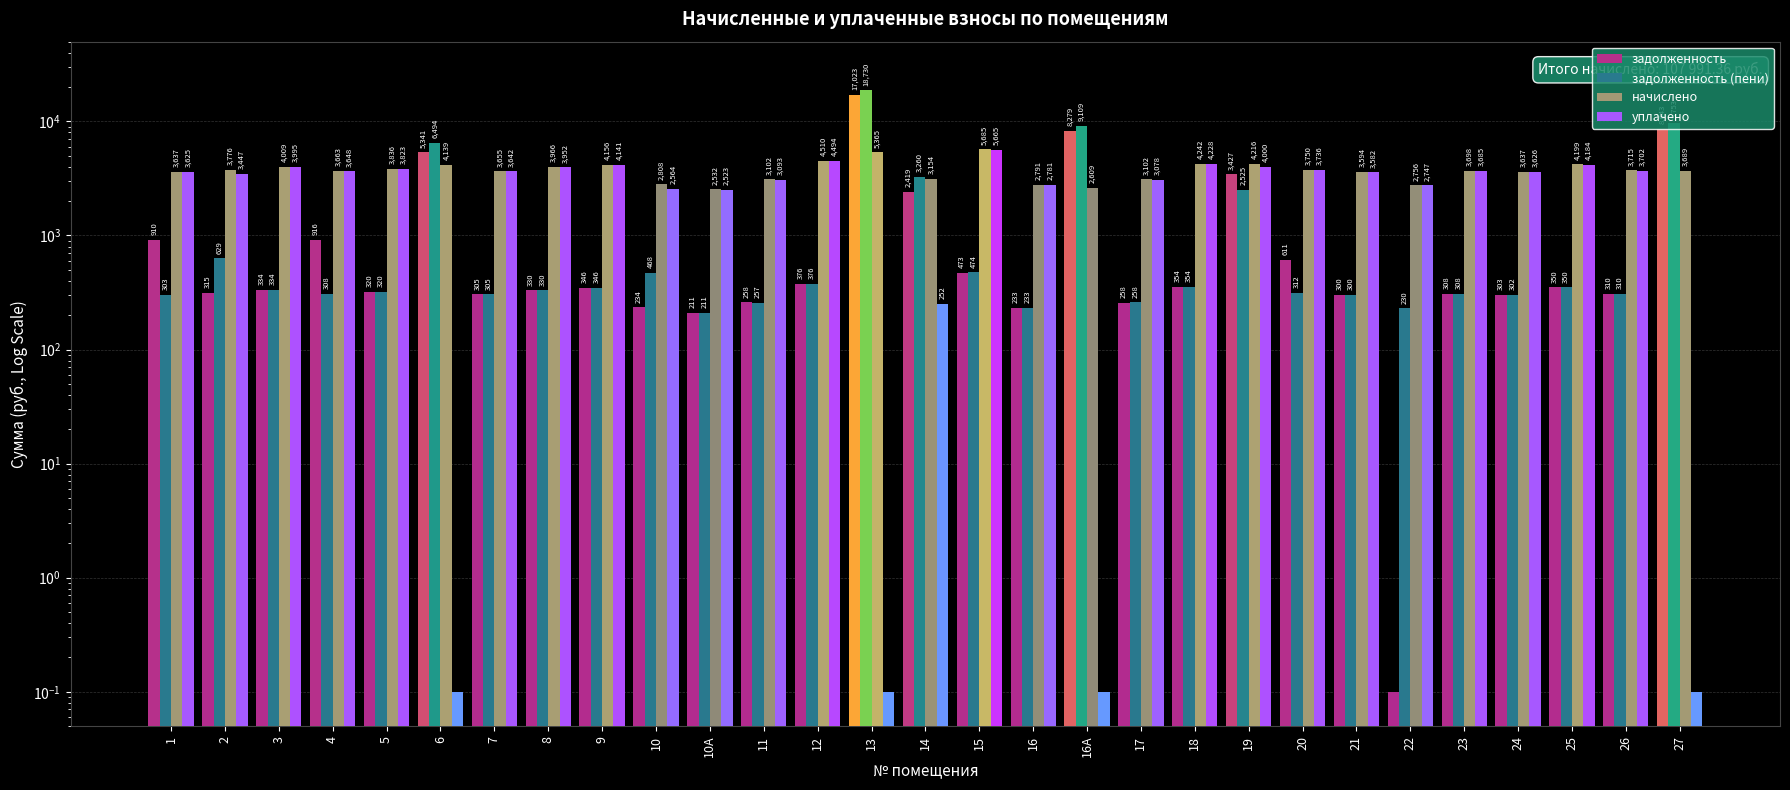

Rank the series at 16А from lowest to highest value.

уплачено, начислено, задолженность, задолженность (пени)